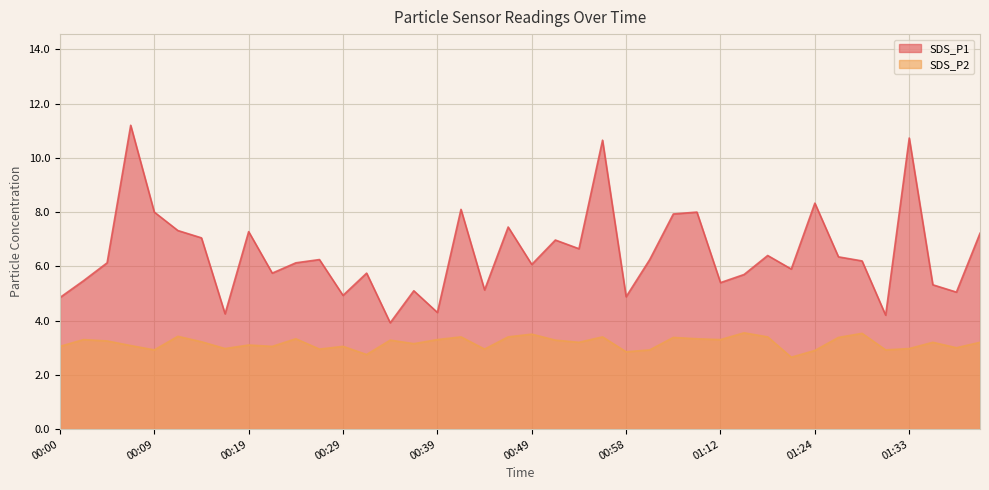

Where is the first local minimum for SDS_P1?

00:17